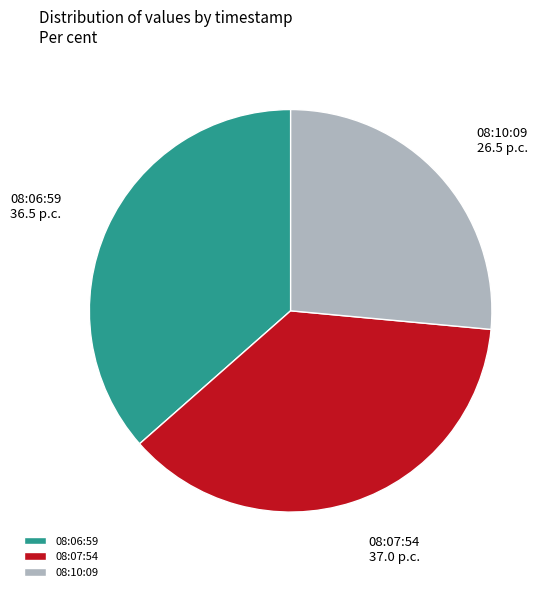

Rank the categories by value from lowest to highest.

08:10:09, 08:06:59, 08:07:54